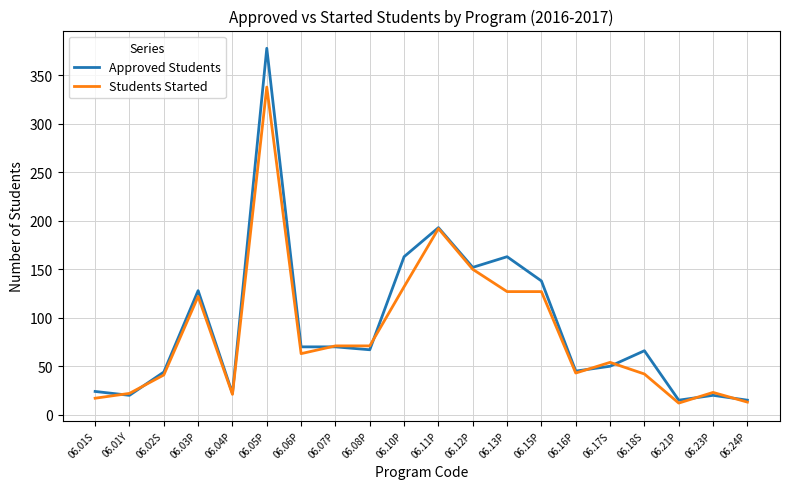

Is the value of Students Started at 06.01S greater than the value of Approved Students at 06.03P?

No